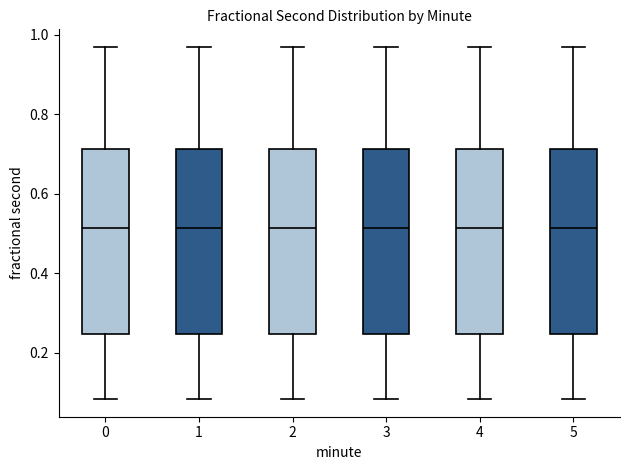

Reading left to right, transcribe this box plot: for each box, give where its median line is, the range the box spans, and where its two whiskers end, as read against the y-axis. The values are not printed on the chart, so give them approximately, as read against the axis.

0: median 0.52, box 0.24 to 0.72, whiskers 0.08 to 0.96
1: median 0.52, box 0.24 to 0.72, whiskers 0.08 to 0.96
2: median 0.52, box 0.24 to 0.72, whiskers 0.08 to 0.96
3: median 0.52, box 0.24 to 0.72, whiskers 0.08 to 0.96
4: median 0.52, box 0.24 to 0.72, whiskers 0.08 to 0.96
5: median 0.52, box 0.24 to 0.72, whiskers 0.08 to 0.96